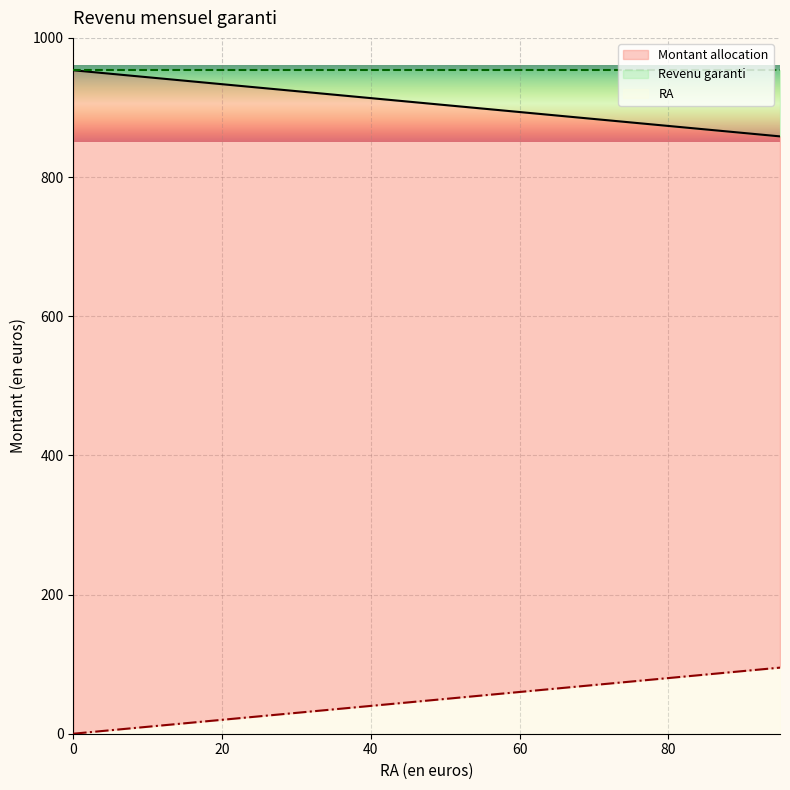

Does the chart display data point markers on the line(s)?

No